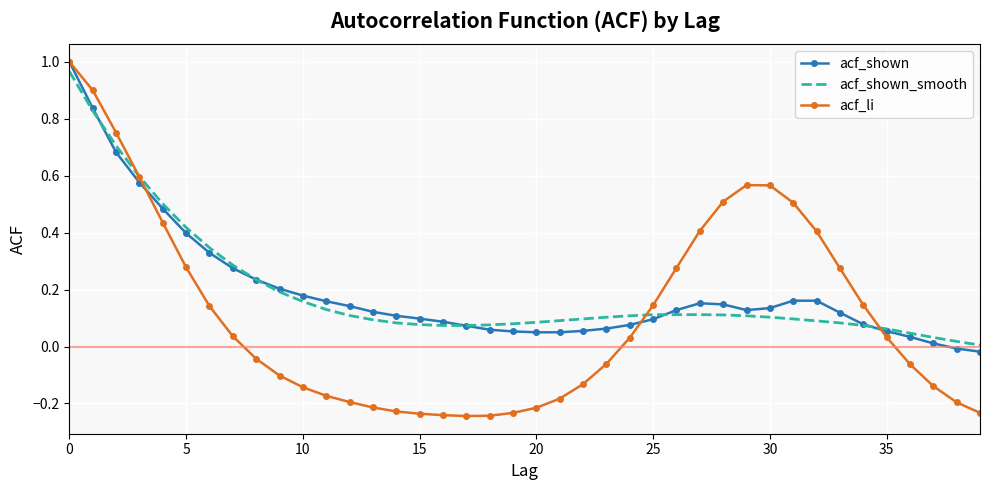

Which series has the largest range (max minus min)?

acf_li